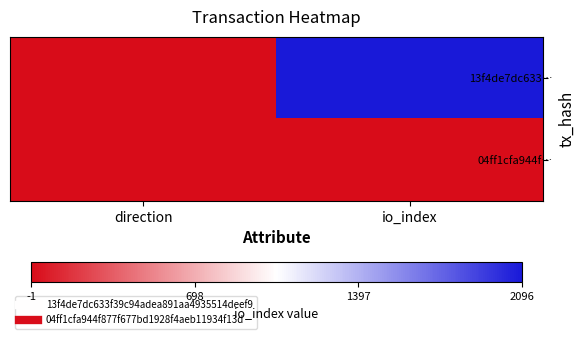

List the series in order of their overall mean, lowest first.

04ff1cfa944f…, 13f4de7dc633…